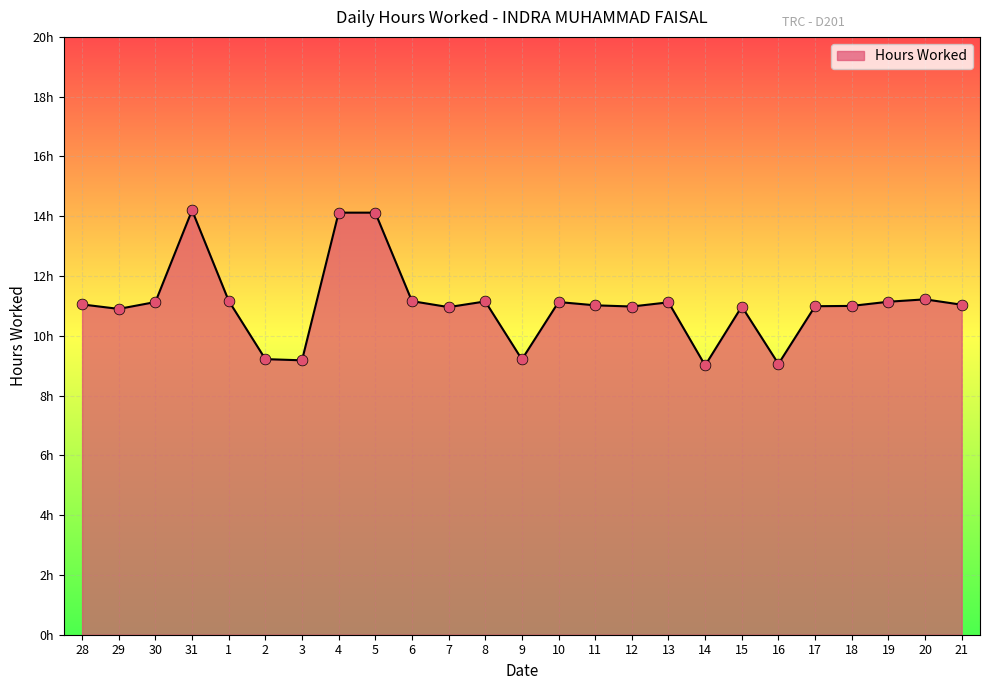

Approximately how many times larger is the value at 7 compared to 28?

1.0